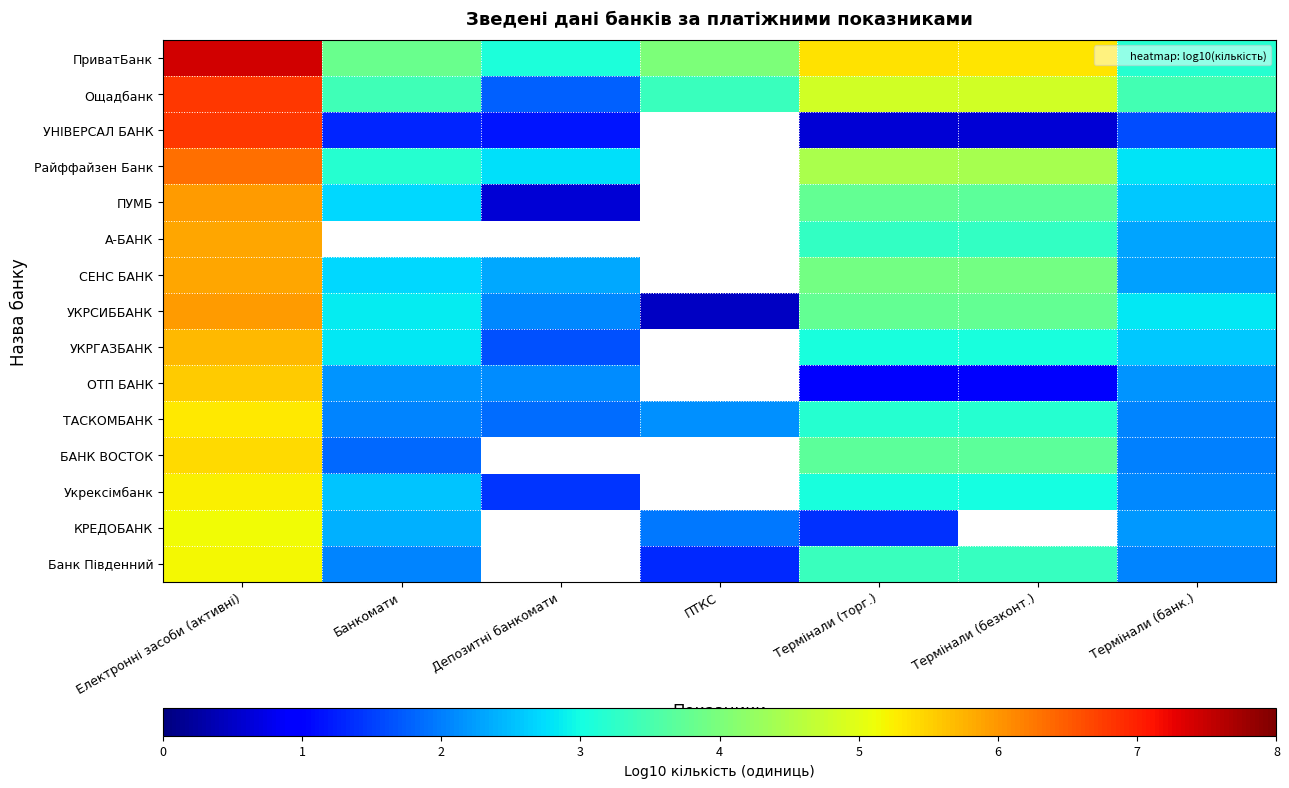

Rank the series at Депозитні банкомати from lowest to highest value.

ПУМБ, УНІВЕРСАЛ БАНК, Укрексімбанк, УКРГАЗБАНК, Ощадбанк, ТАСКОМБАНК, УКРСИББАНК, ОТП БАНК, СЕНС БАНК, Райффайзен Банк, ПриватБанк, А-БАНК, БАНК ВОСТОК, КРЕДОБАНК, Банк Південний